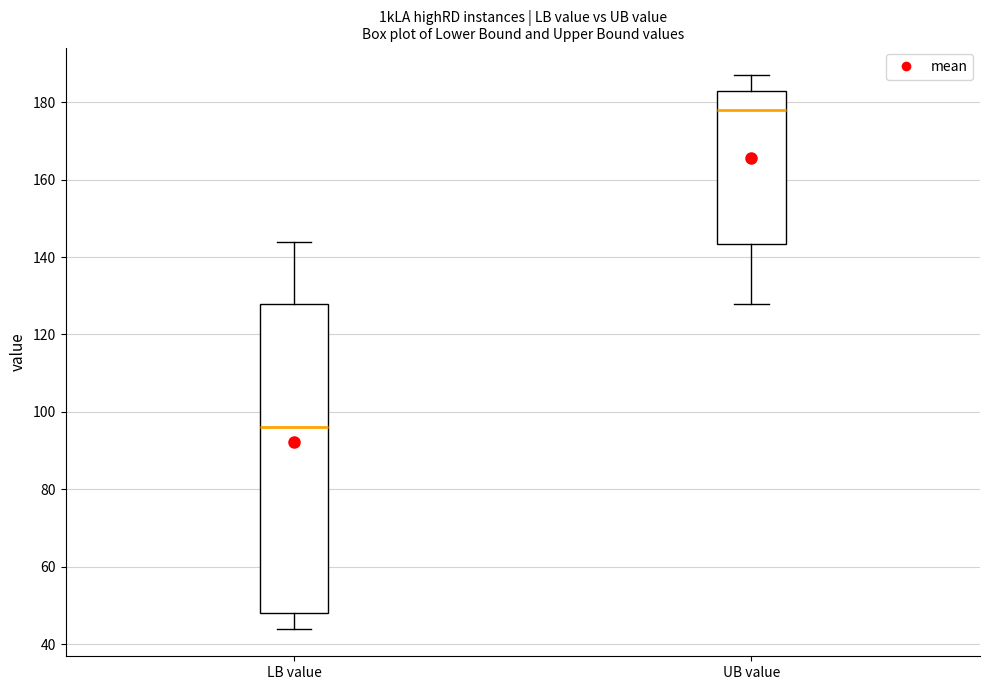

Which box has the lowest median line?

LB value